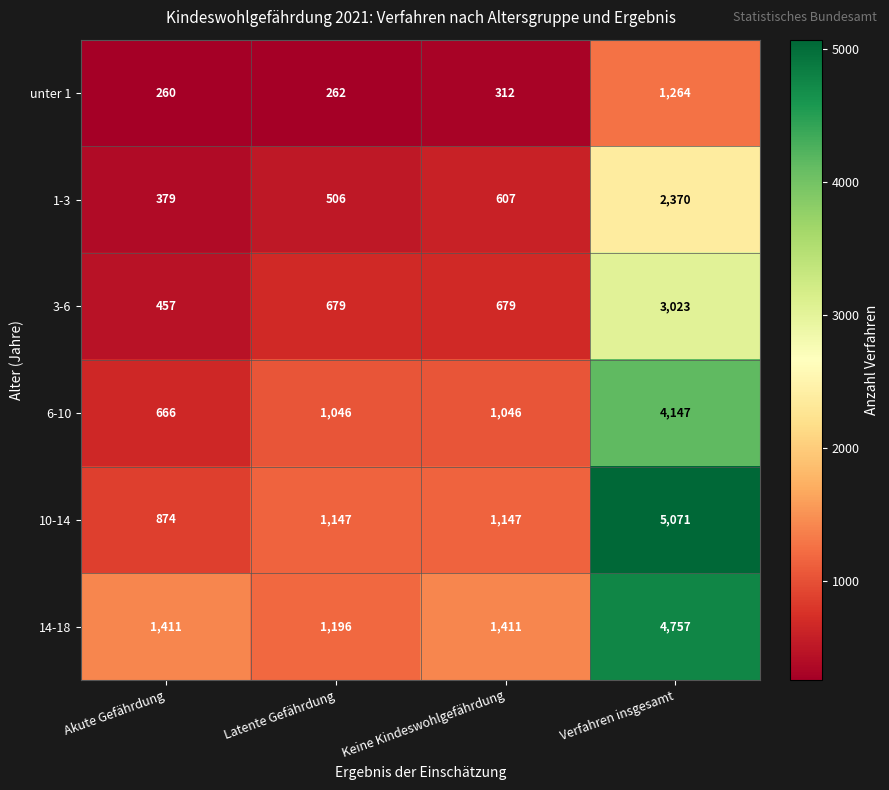

Count the 6-10 values in the range 1046 to 4147.

3